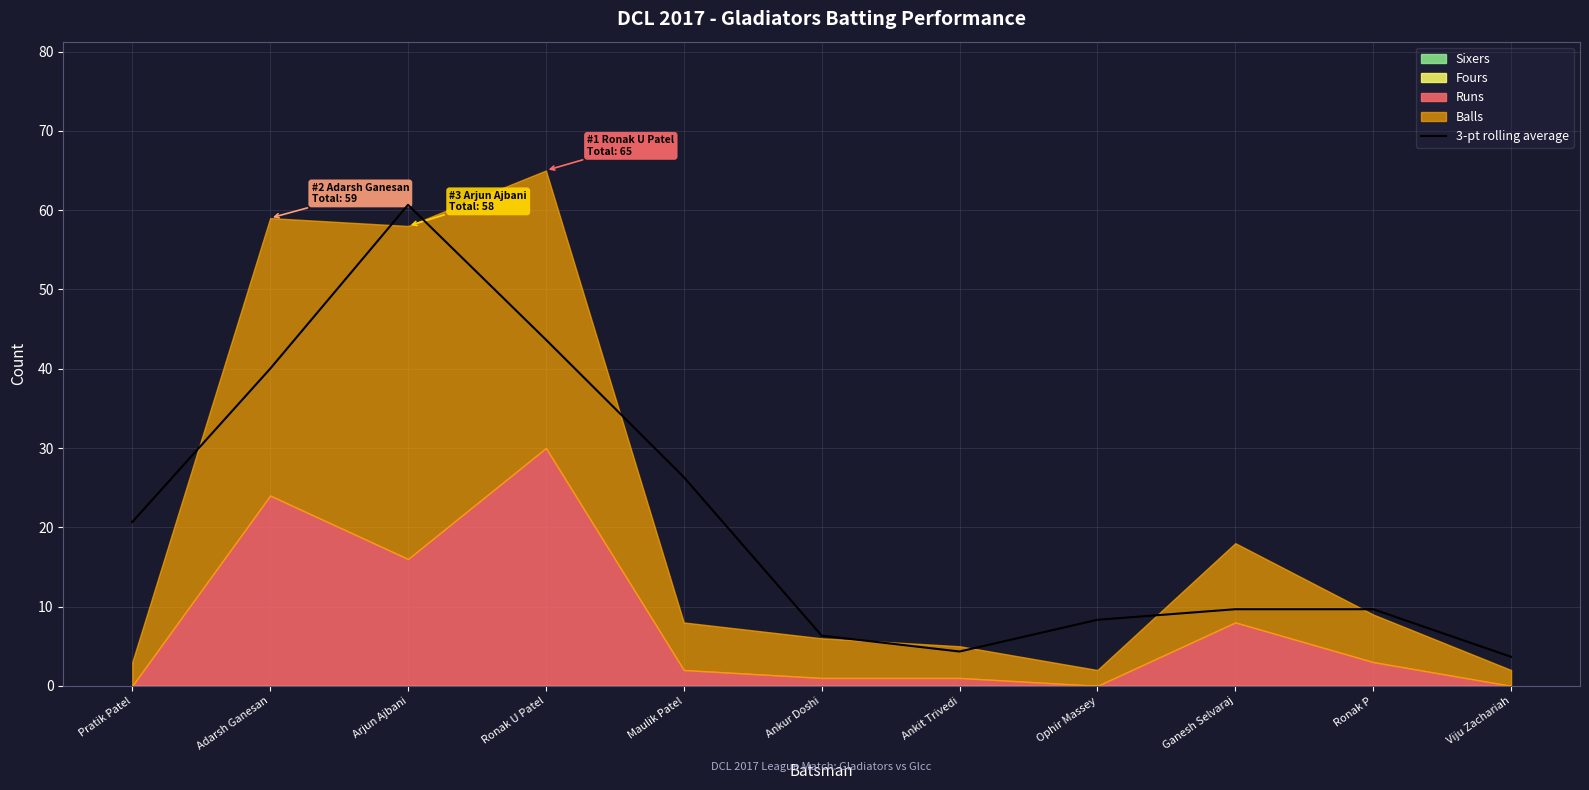

Does the chart display data point markers on the line(s)?

No